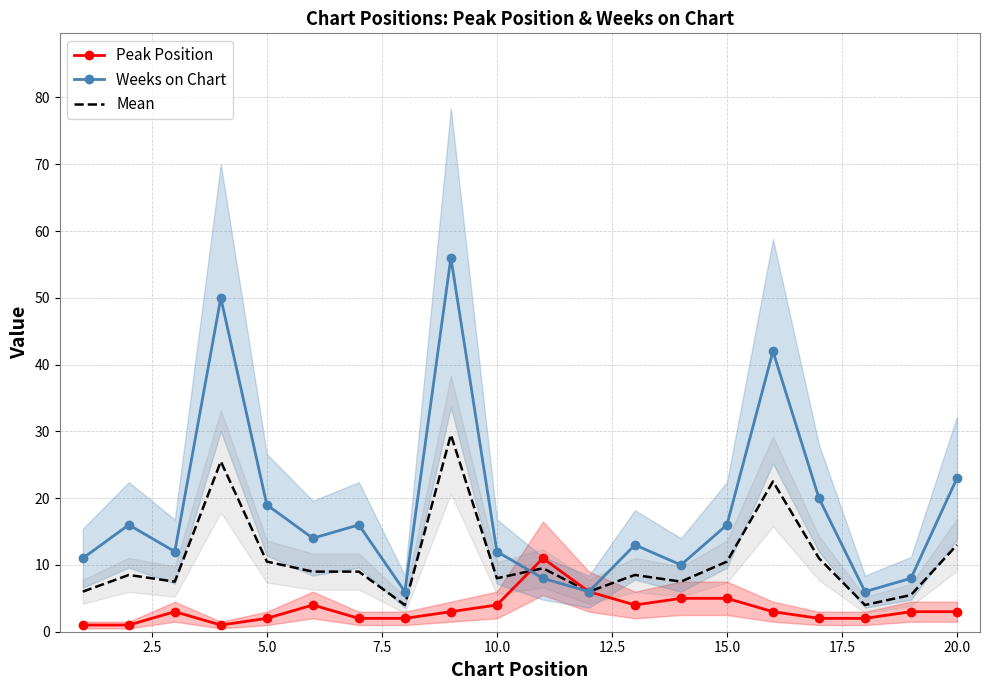

What is the maximum value for Weeks on Chart?

56.0